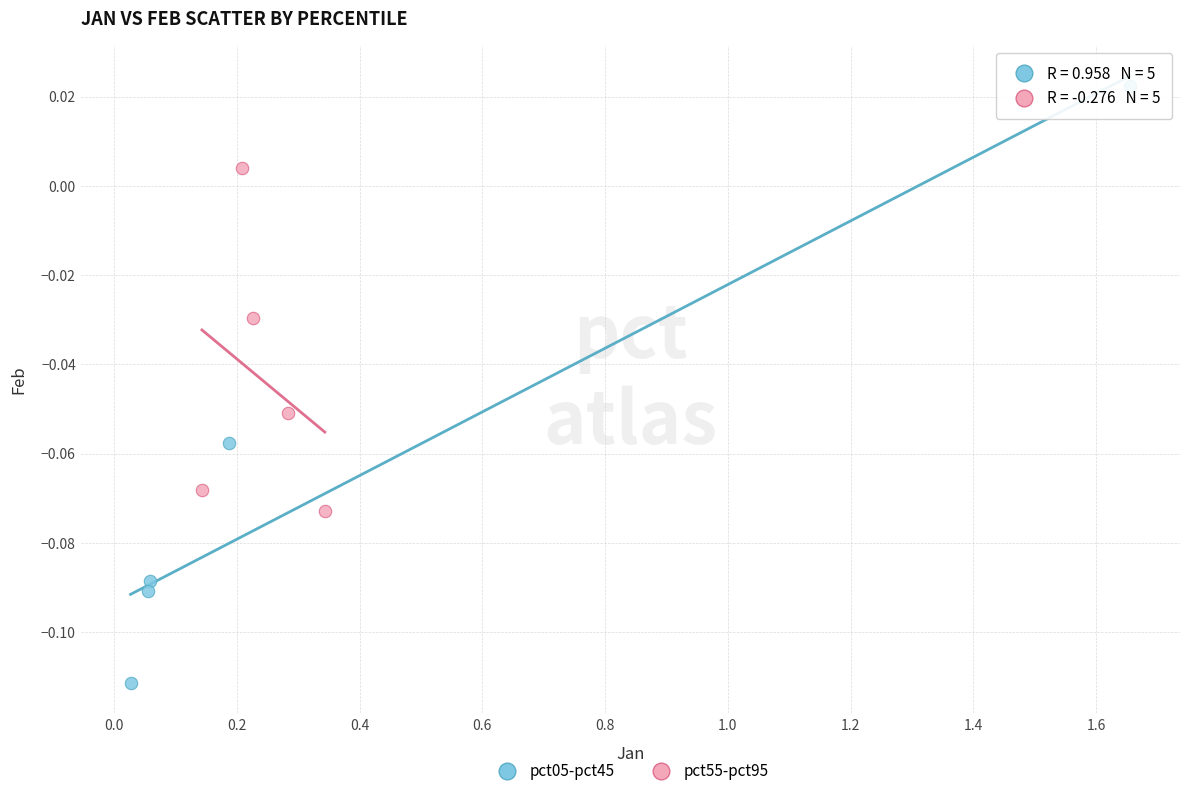

Which series reaches the maximum Y coordinate?

pct05-pct45